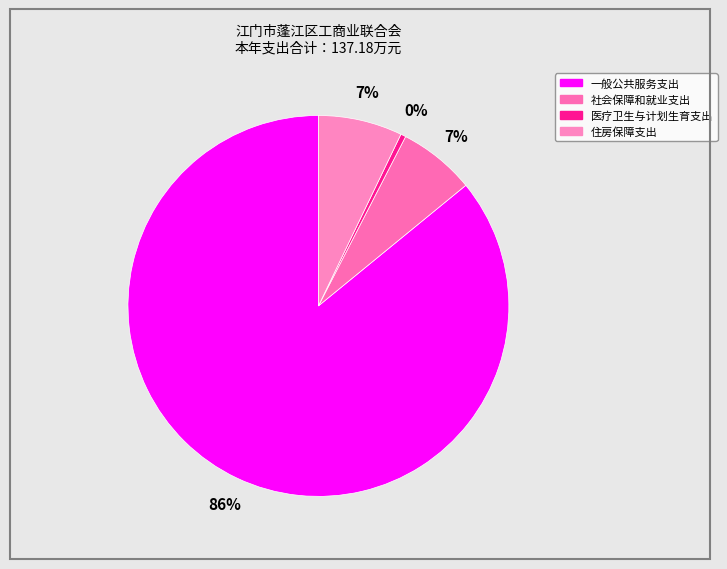

What percentage is NOT represented by 一般公共服务支出?

14.1%